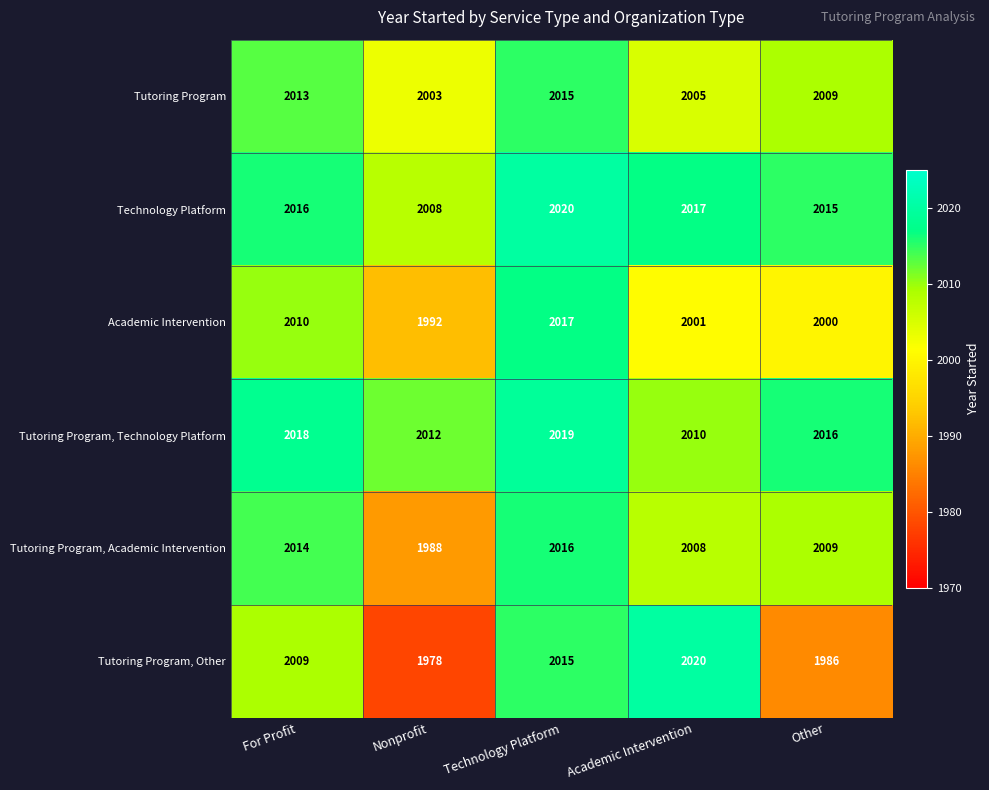

Is it true that Tutoring Program, Academic Intervention equals 3508 at Nonprofit?

False